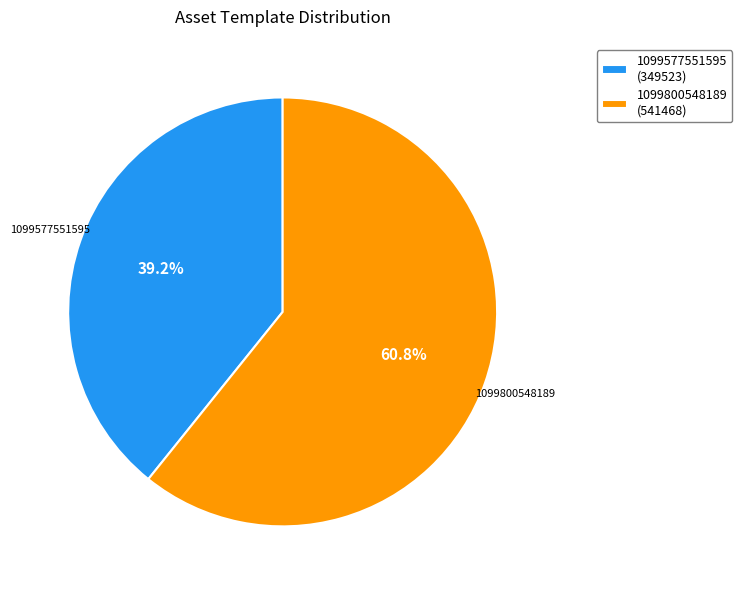

What is the smallest slice in the pie chart?

1099577551595